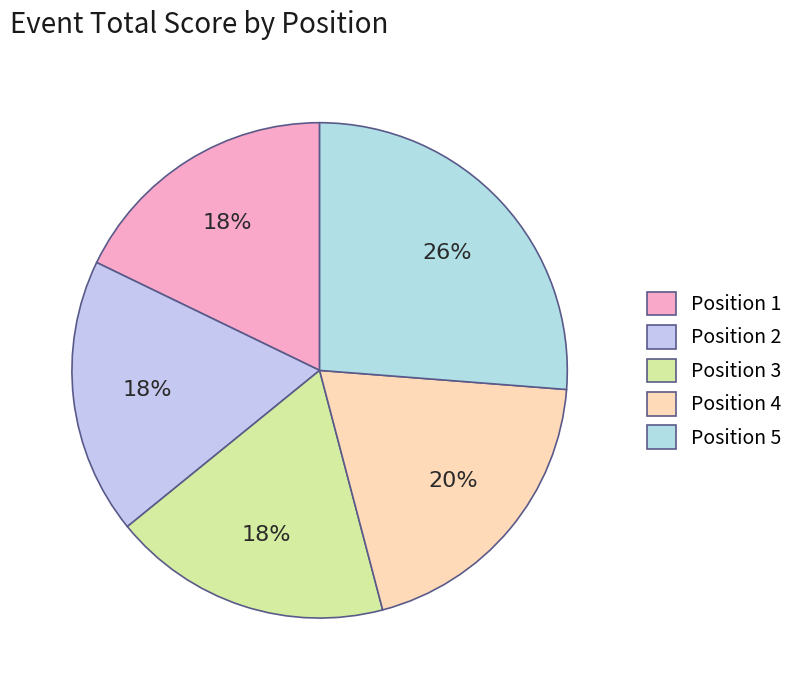

Which slice is the smallest?

1